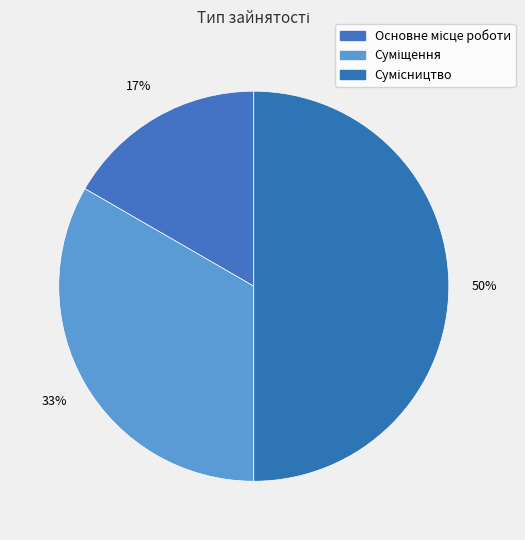

Count the number of slices in the pie.

3